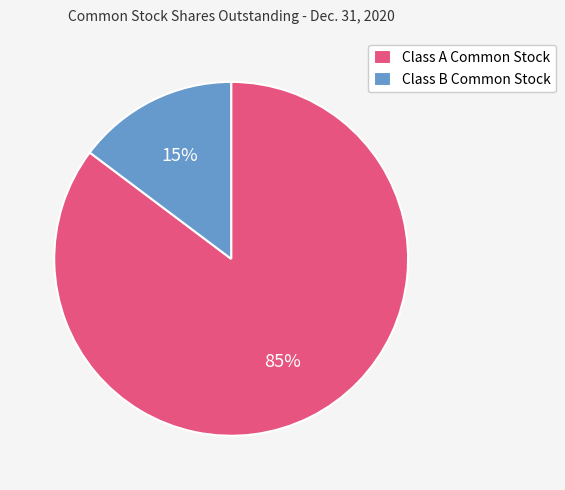

Is Class B Common Stock the majority of the pie?

No